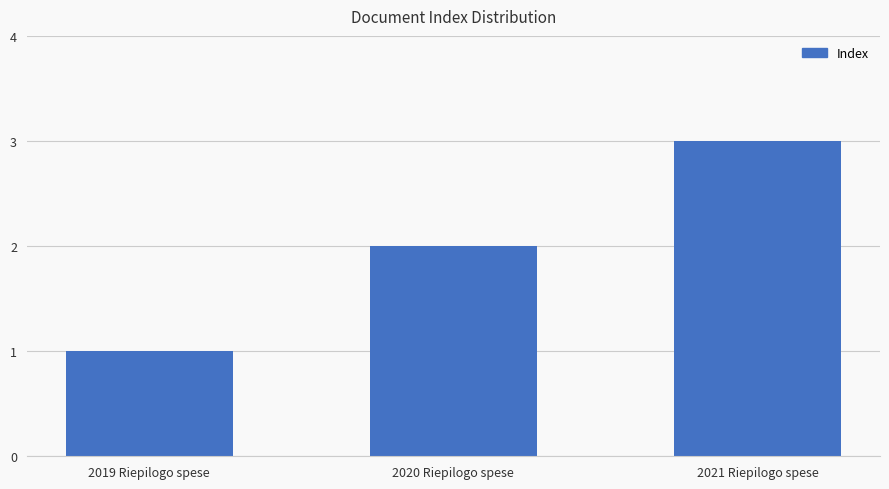

Which label corresponds to the largest value in the chart?

2021 Riepilogo spese